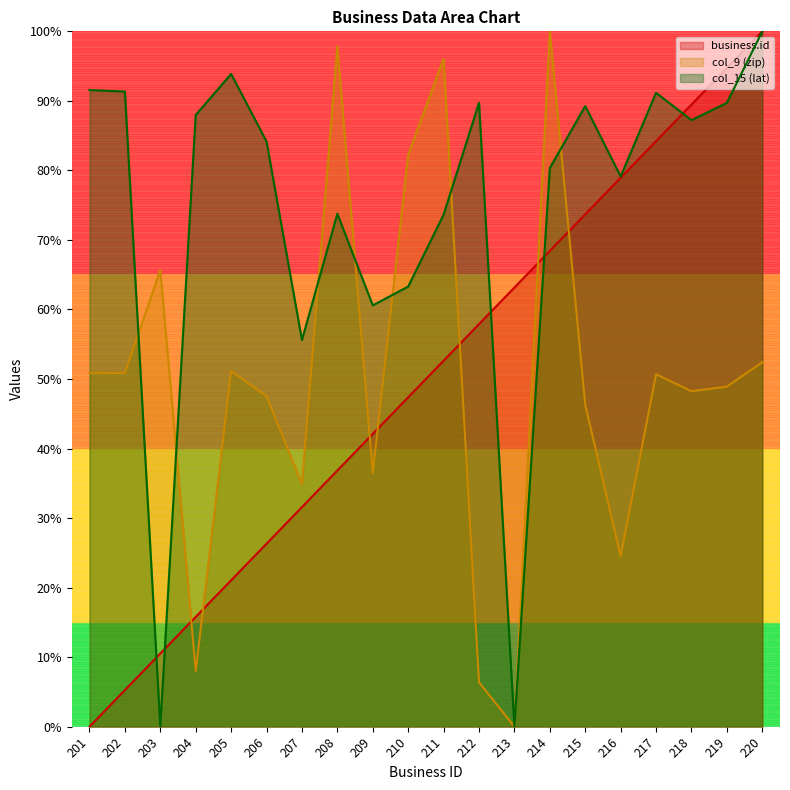

How many lines are shown in the chart?

3